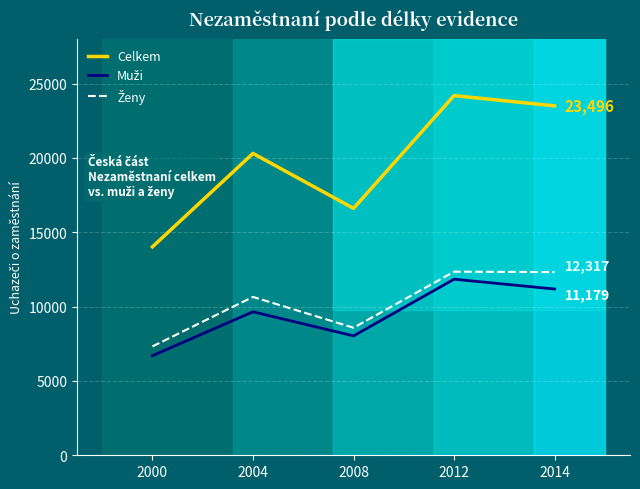

What is the difference between the Celkem values at 2004 and 2012?

3886